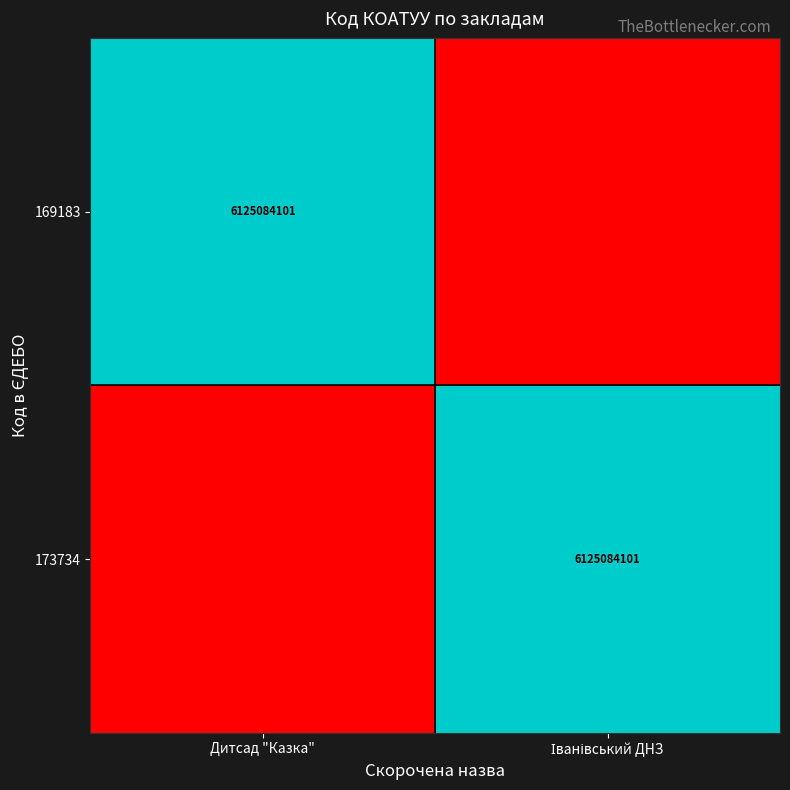

The value of 169183 at Дитсад "Казка" is 3118594211. True or false?

False